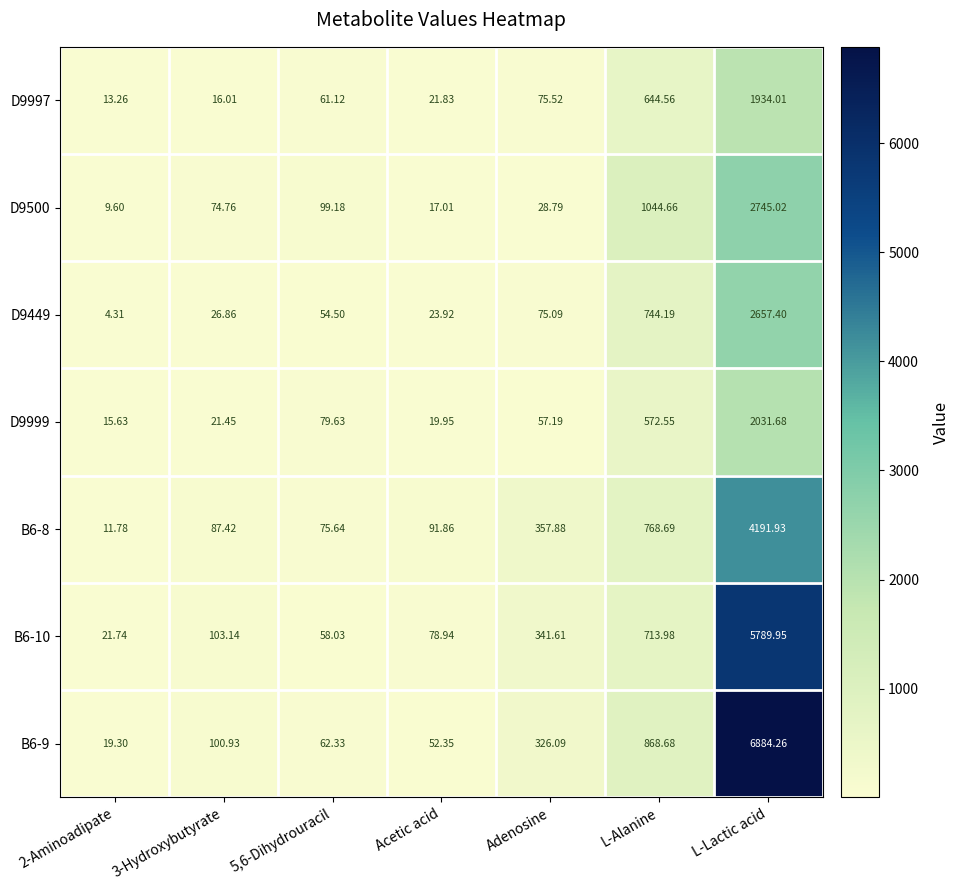

Is the value of B6-9 at 5,6-Dihydrouracil greater than the value of D9500 at L-Alanine?

No